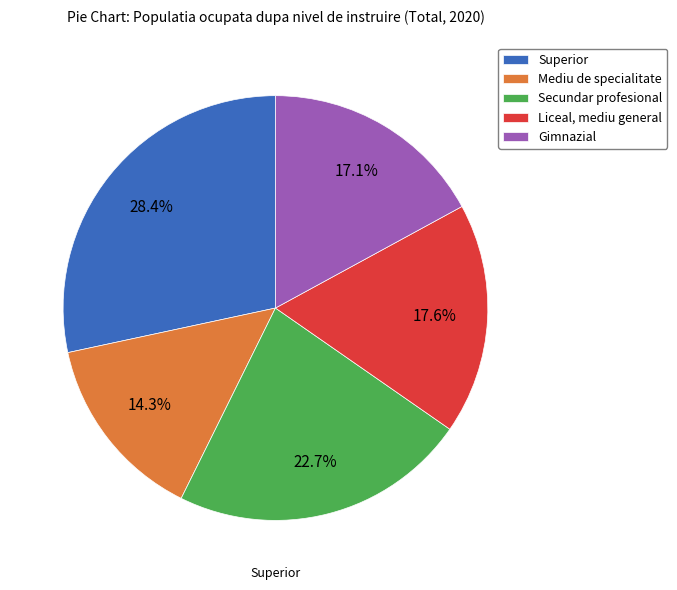

What is the smallest slice in the pie chart?

Mediu de specialitate